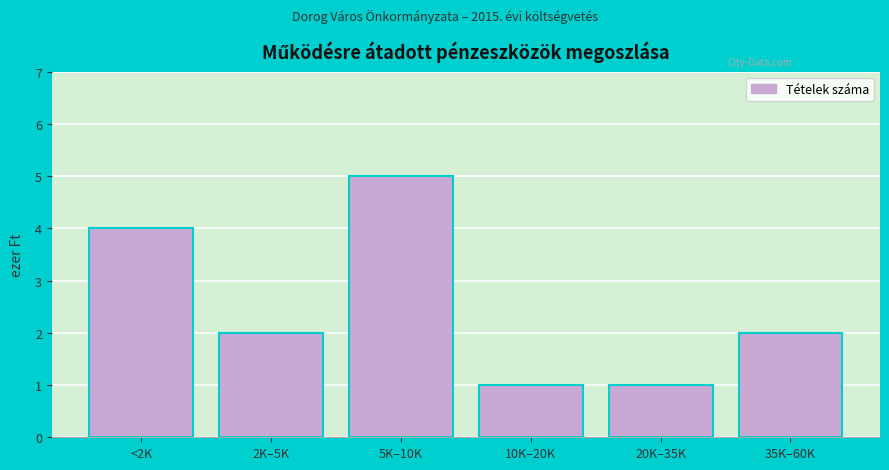

Reading left to right, transcribe all the data shown in this chart.

<2K=4	2K–5K=2	5K–10K=5	10K–20K=1	20K–35K=1	35K–60K=2